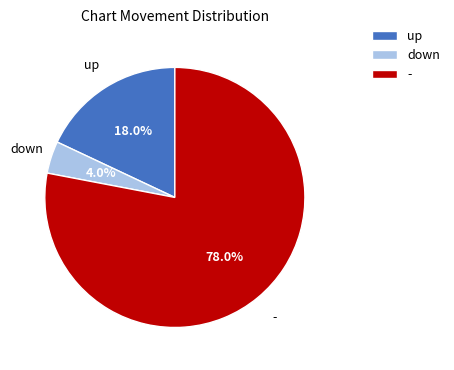

Which slice is the smallest?

down